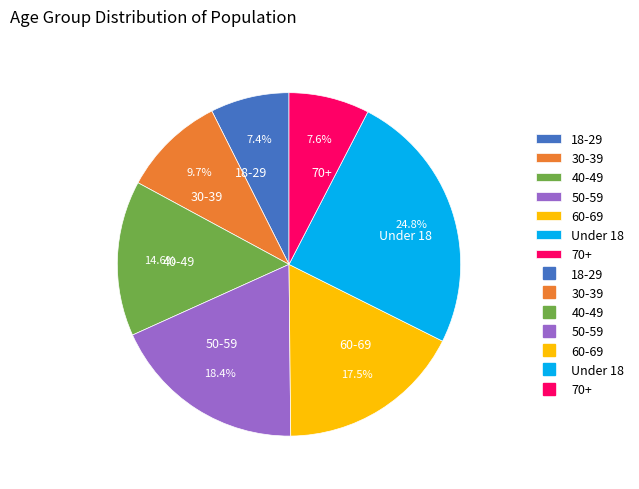

Is the sum of 18-29 and 70+ greater than half?

No